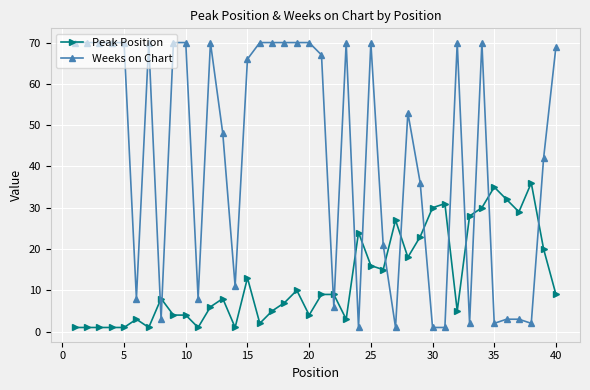

What is the sum of all Weeks on Chart values?

1714